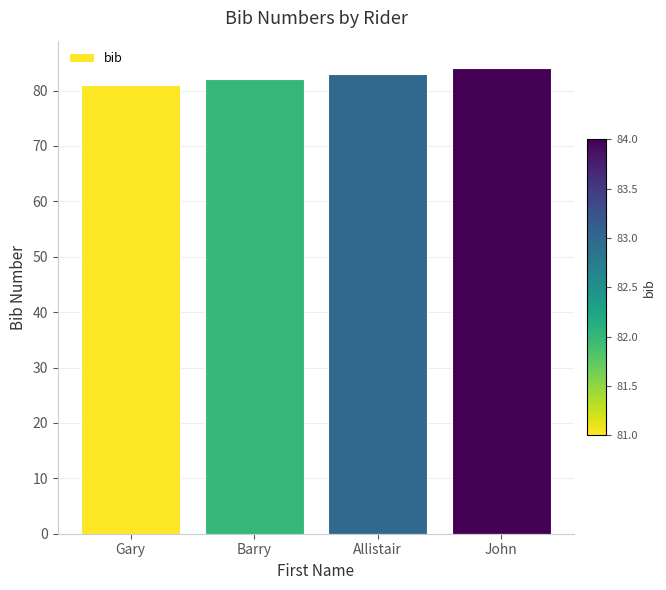

Where is the data nearest to the value 82?

Barry